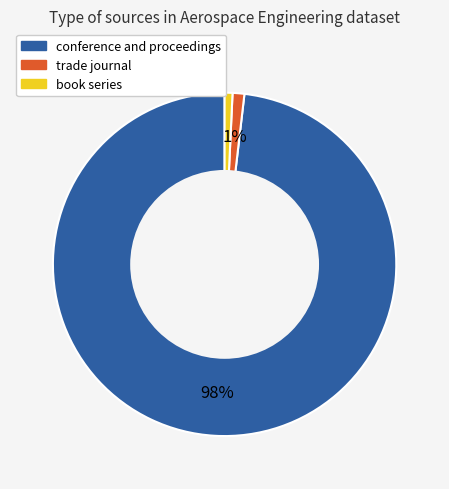

Which slice is the largest?

conference and proceedings